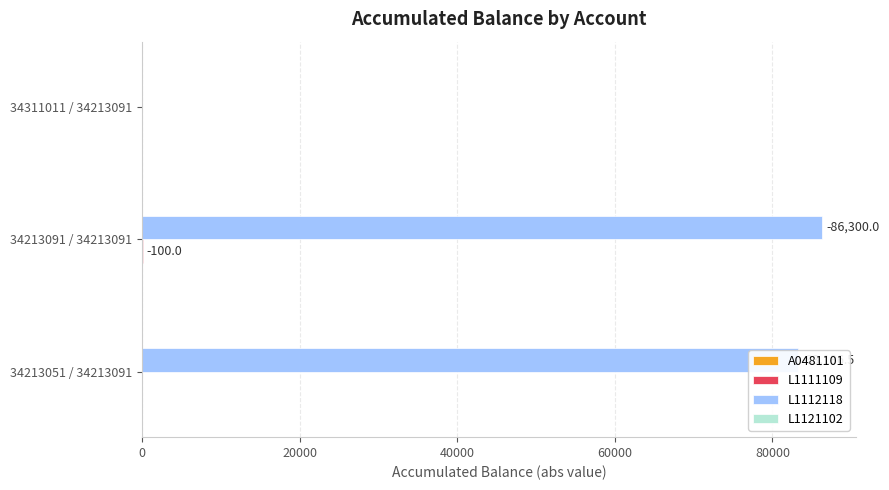

Which series has the largest total across all categories?

L1112118